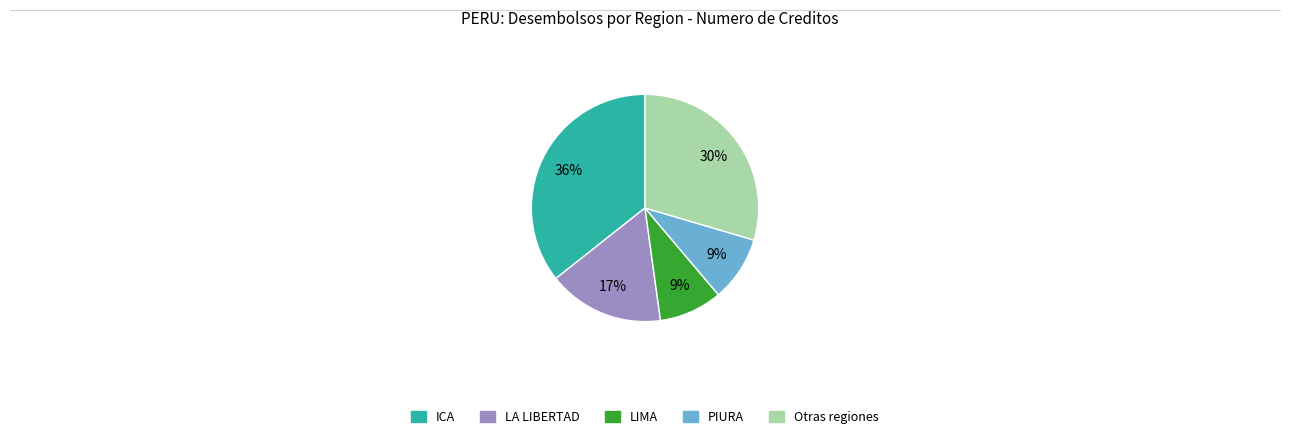

Count the number of slices in the pie.

5